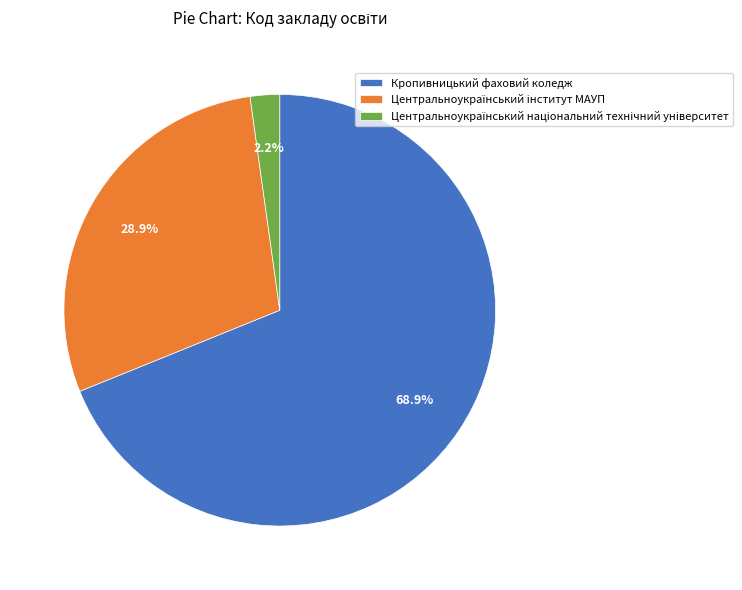

Which slice is the largest?

Кропивницький фаховий коледж